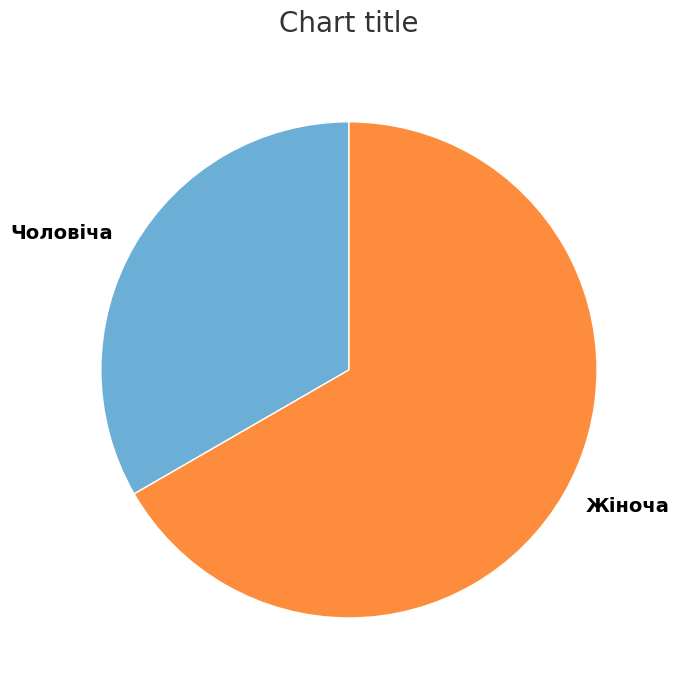

Which slice is the smallest?

Чоловіча